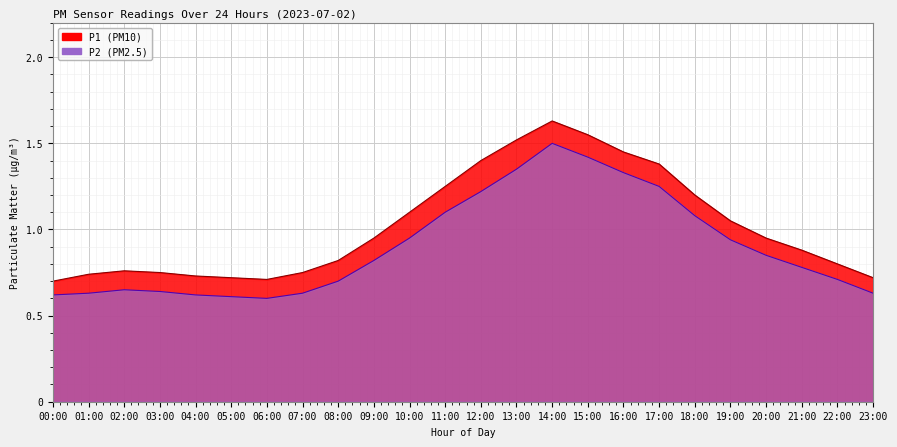

What is the sum of the P1 values at 08:00 and 04:00?

1.5